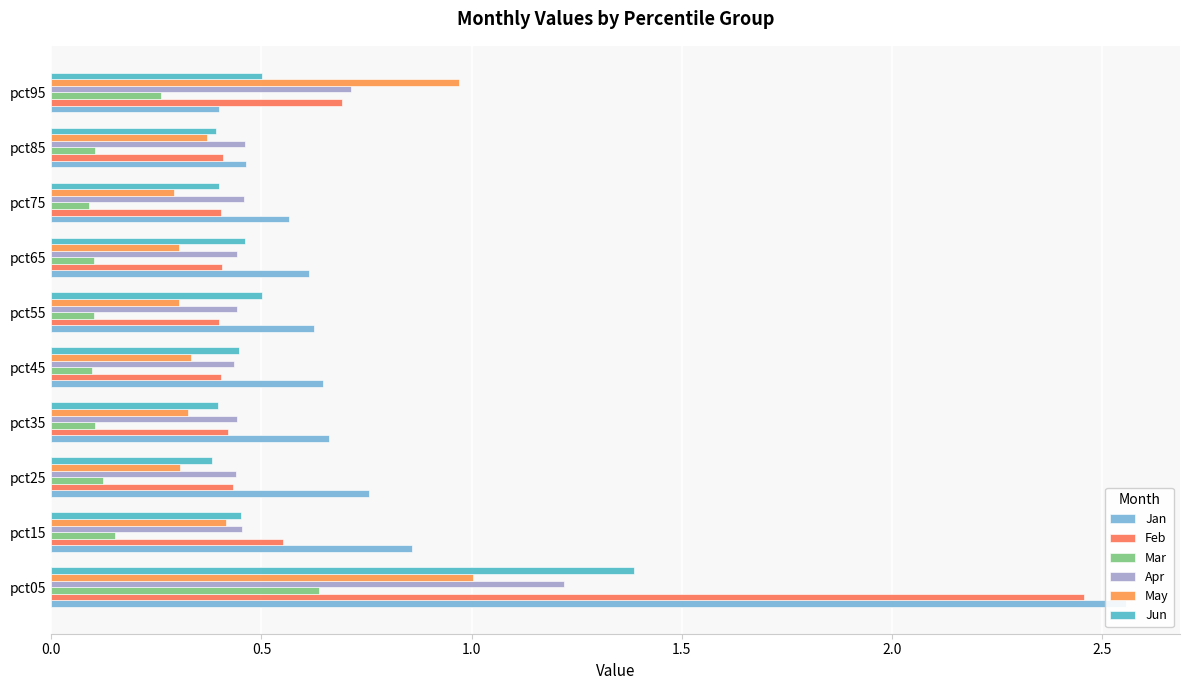

Count the number of data series in this chart.

6